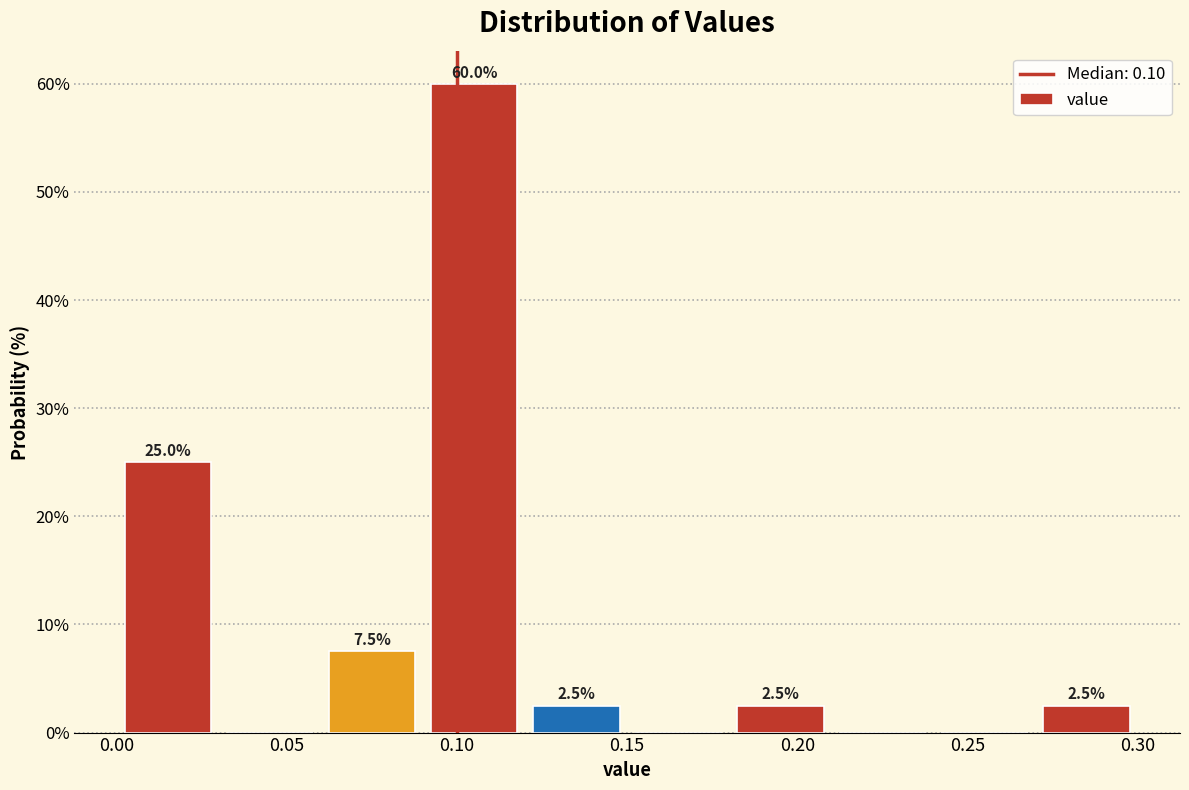

Over which range of the x-axis is the bar tallest?

0.09 to 0.12